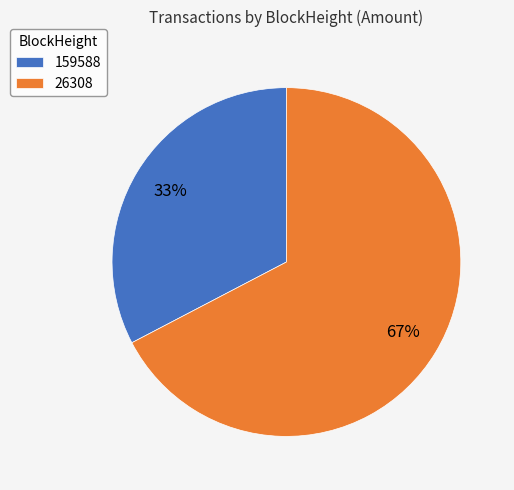

Rank the categories by value from lowest to highest.

159588, 26308